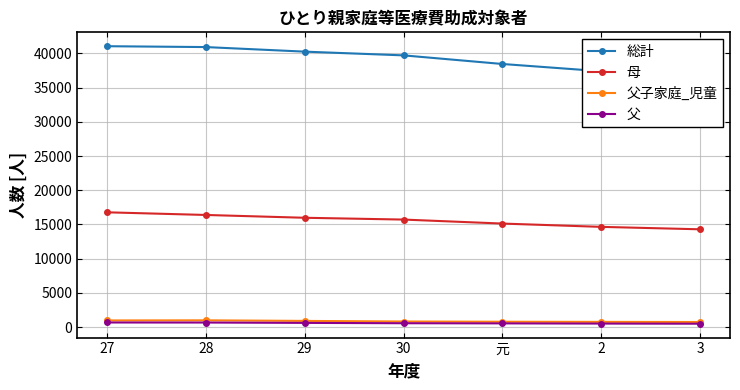

True or false: 父 has a value of 940 at 29.

False